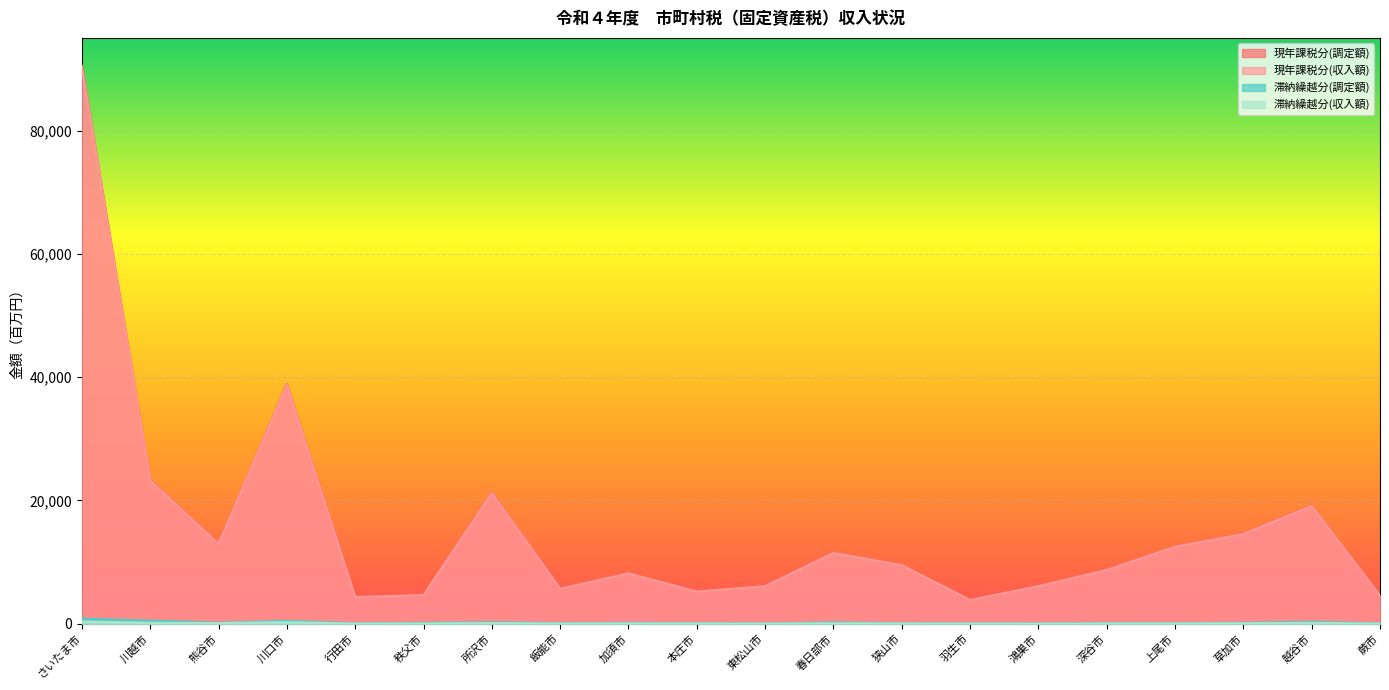

What position from the left is 東松山市?

11